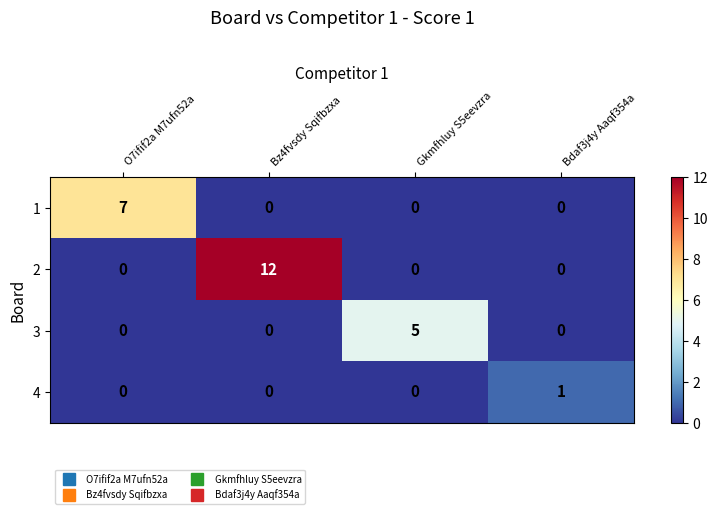

Reading left to right, extract all data points from this chart.

1: O7ifif2a M7ufn52a=7	Bz4fvsdy Sqifbzxa=0	Gkmfhluy S5eevzra=0	Bdaf3j4y Aaqf354a=0
2: O7ifif2a M7ufn52a=0	Bz4fvsdy Sqifbzxa=12	Gkmfhluy S5eevzra=0	Bdaf3j4y Aaqf354a=0
3: O7ifif2a M7ufn52a=0	Bz4fvsdy Sqifbzxa=0	Gkmfhluy S5eevzra=5	Bdaf3j4y Aaqf354a=0
4: O7ifif2a M7ufn52a=0	Bz4fvsdy Sqifbzxa=0	Gkmfhluy S5eevzra=0	Bdaf3j4y Aaqf354a=1